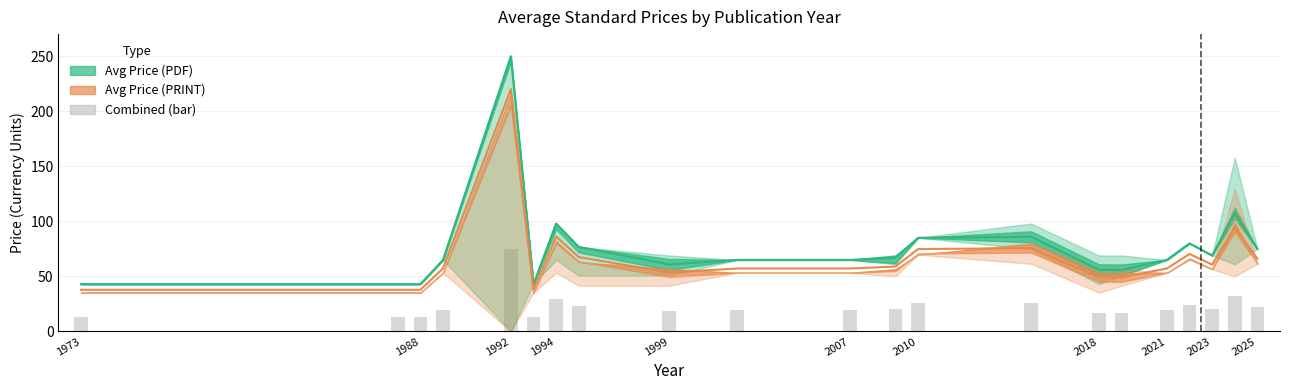

What is the minimum value shown in the chart?

37.8